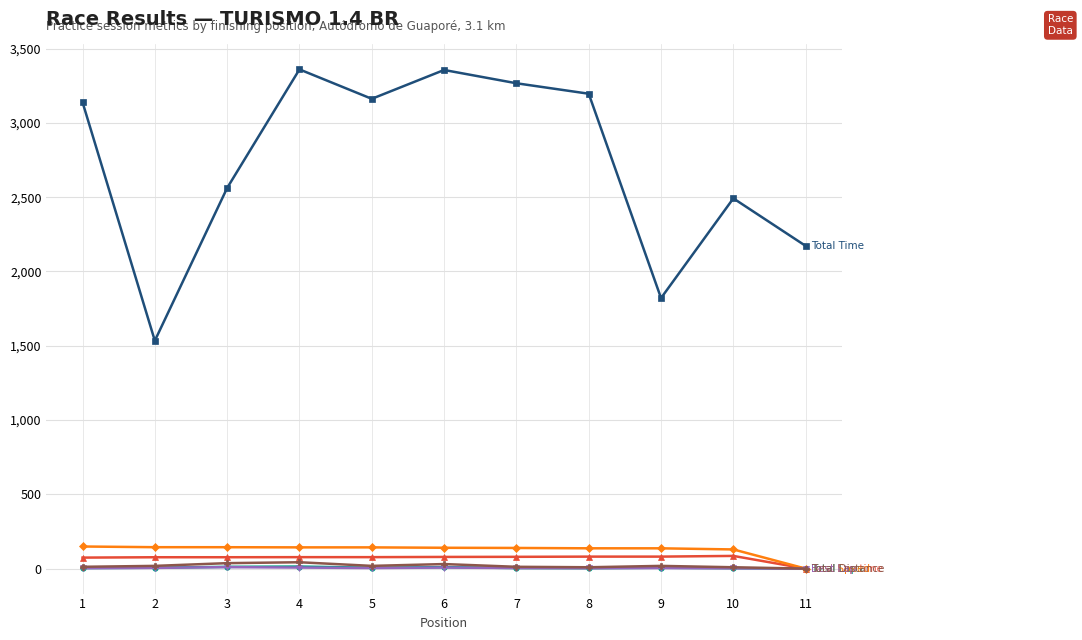

Does the chart display data point markers on the line(s)?

Yes